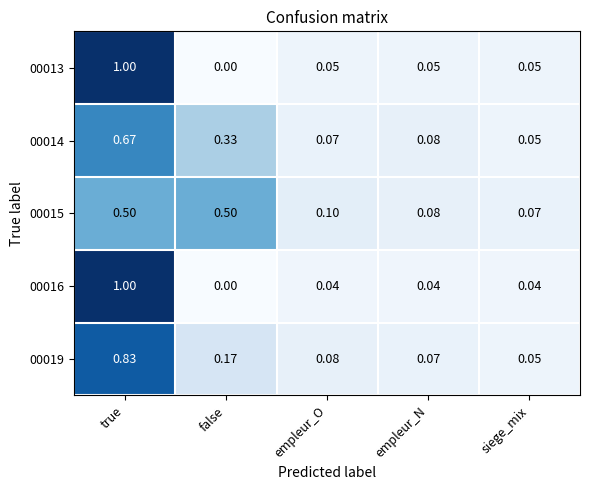

At which category is the sum across all series the highest?

true